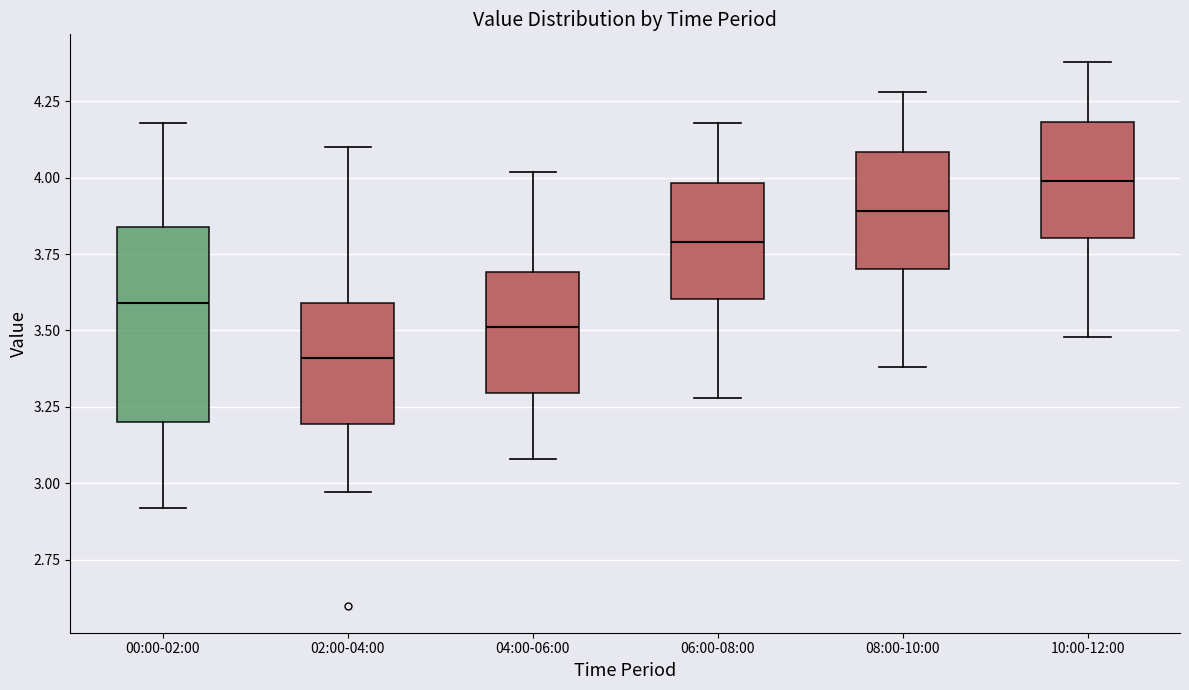

Reading left to right, transcribe this box plot: for each box, give where its median line is, the range the box spans, and where its two whiskers end, as read against the y-axis. The values are not printed on the chart, so give them approximately, as read against the axis.

00:00-02:00: median 3.60, box 3.20 to 3.85, whiskers 2.90 to 4.20
02:00-04:00: median 3.40, box 3.20 to 3.60, whiskers 2.95 to 4.10
04:00-06:00: median 3.50, box 3.30 to 3.70, whiskers 3.10 to 4.00
06:00-08:00: median 3.80, box 3.60 to 4.00, whiskers 3.30 to 4.20
08:00-10:00: median 3.90, box 3.70 to 4.10, whiskers 3.40 to 4.30
10:00-12:00: median 4.00, box 3.80 to 4.20, whiskers 3.50 to 4.40